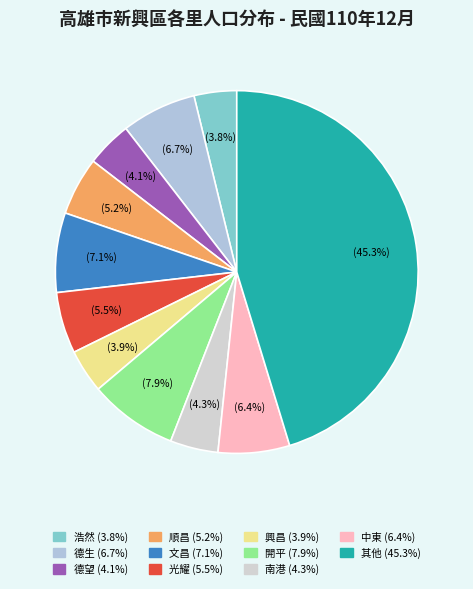

Count the number of slices in the pie.

11